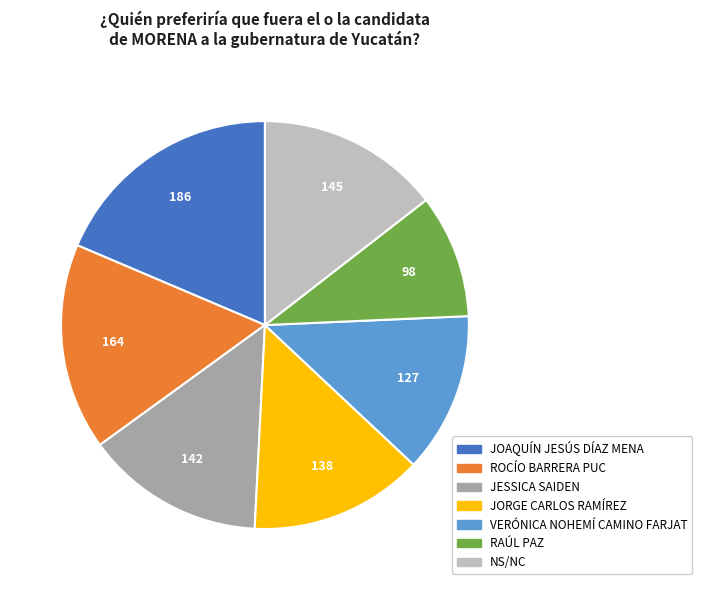

How many slices are in this pie chart?

7